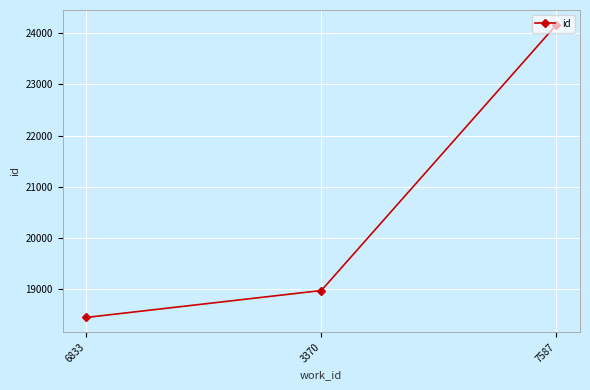

Count the number of data series in this chart.

1